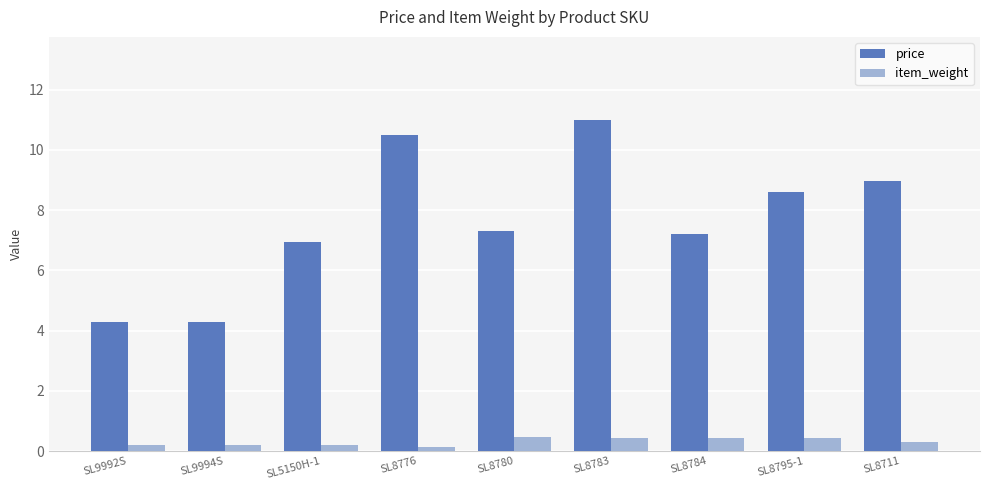

Which series has the largest total across all categories?

price